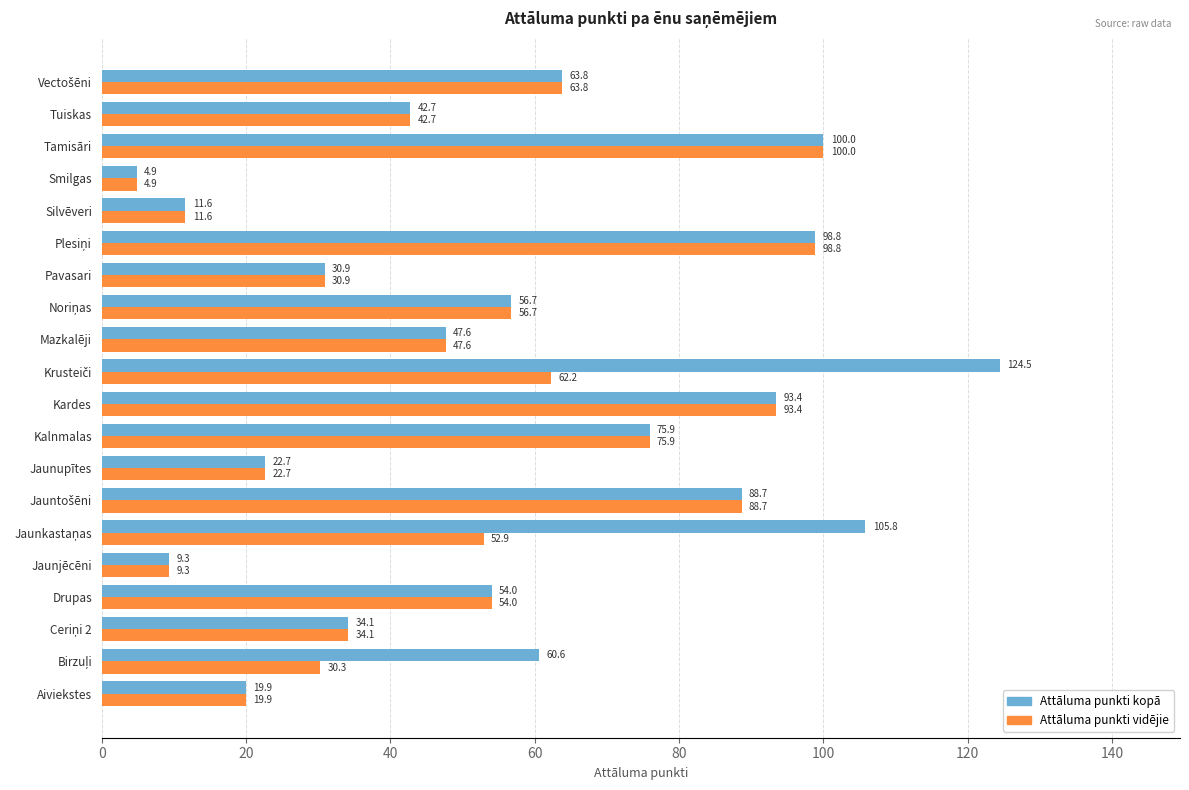

Rank the series by their average value, from lowest to highest.

Attāluma punkti vidējie, Attāluma punkti kopā